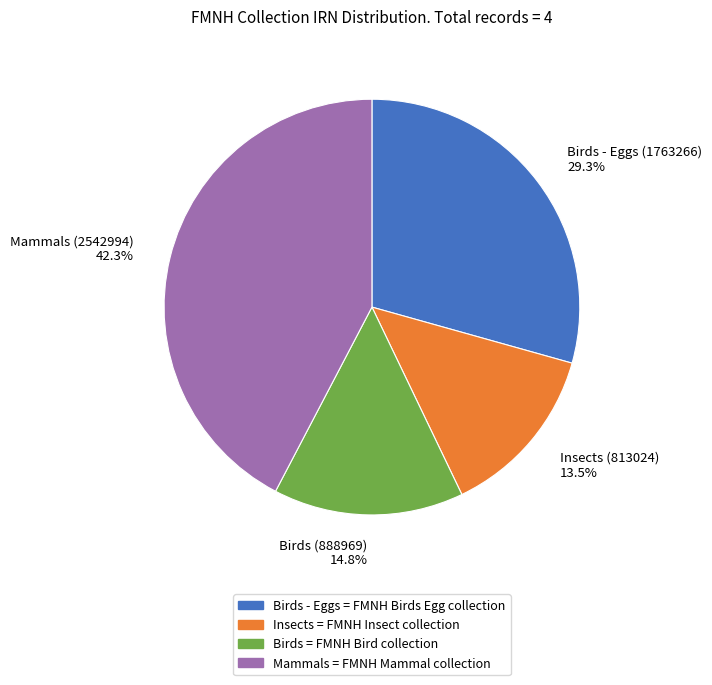

Rank the categories by value from lowest to highest.

Insects = FMNH Insect collection, Birds = FMNH Bird collection, Birds - Eggs = FMNH Birds Egg collection, Mammals = FMNH Mammal collection